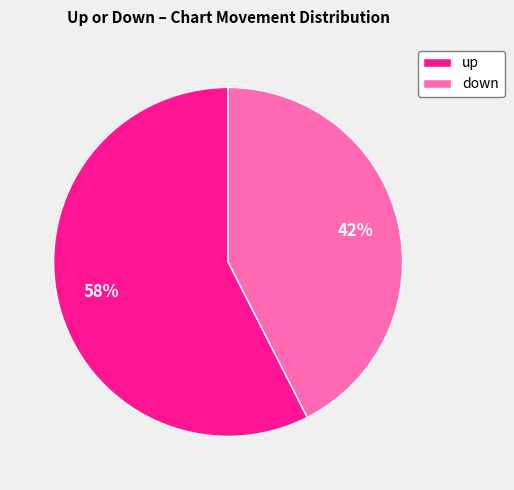

Which has a higher value, down or up?

up